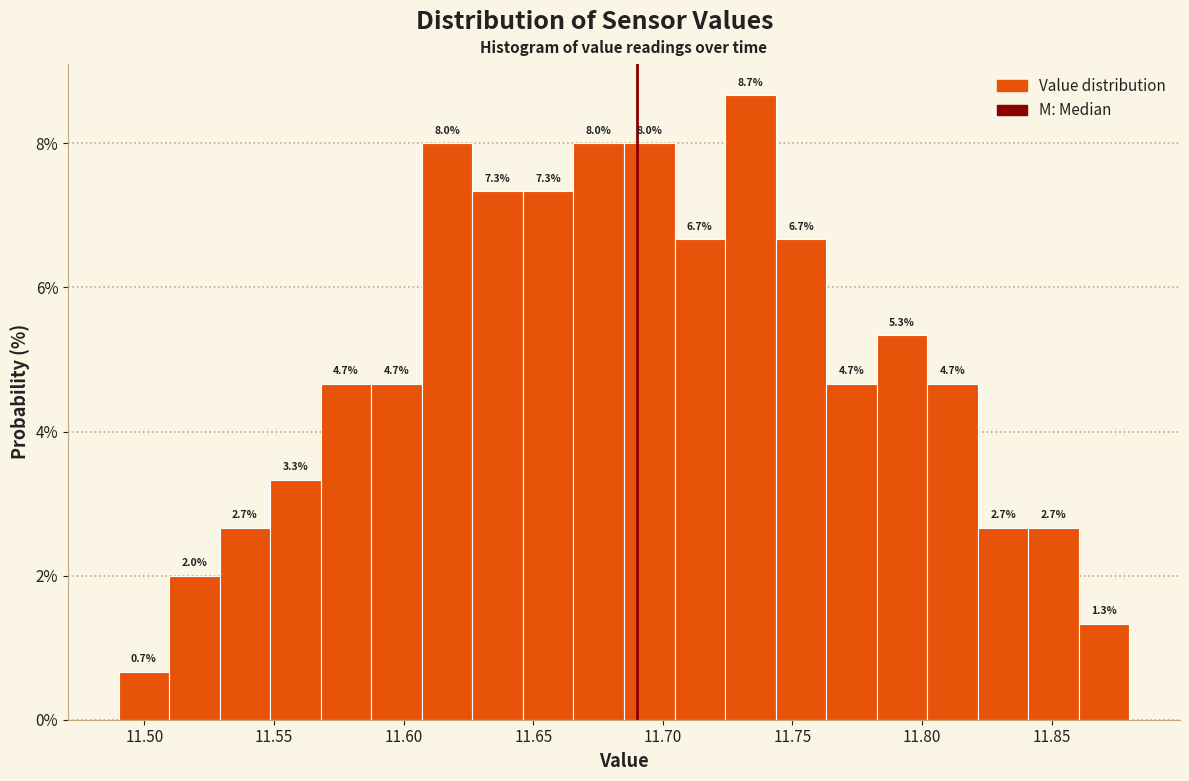

Read against the x-axis, roughly where is the centre of the tallest bar?

11.735